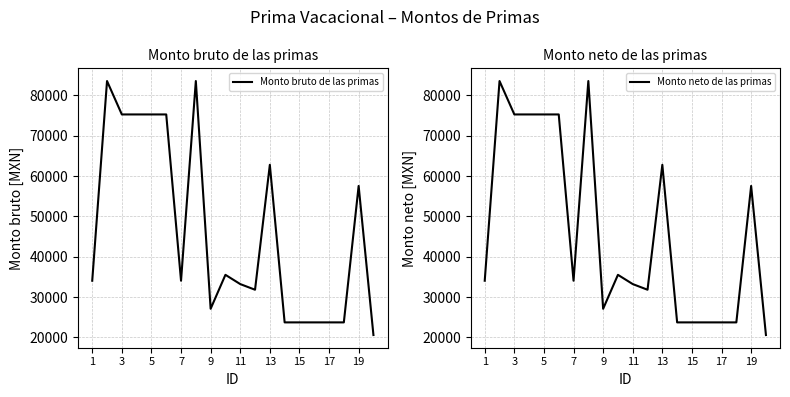

The value of Monto bruto de las primas at 19 is 76893.9. True or false?

False